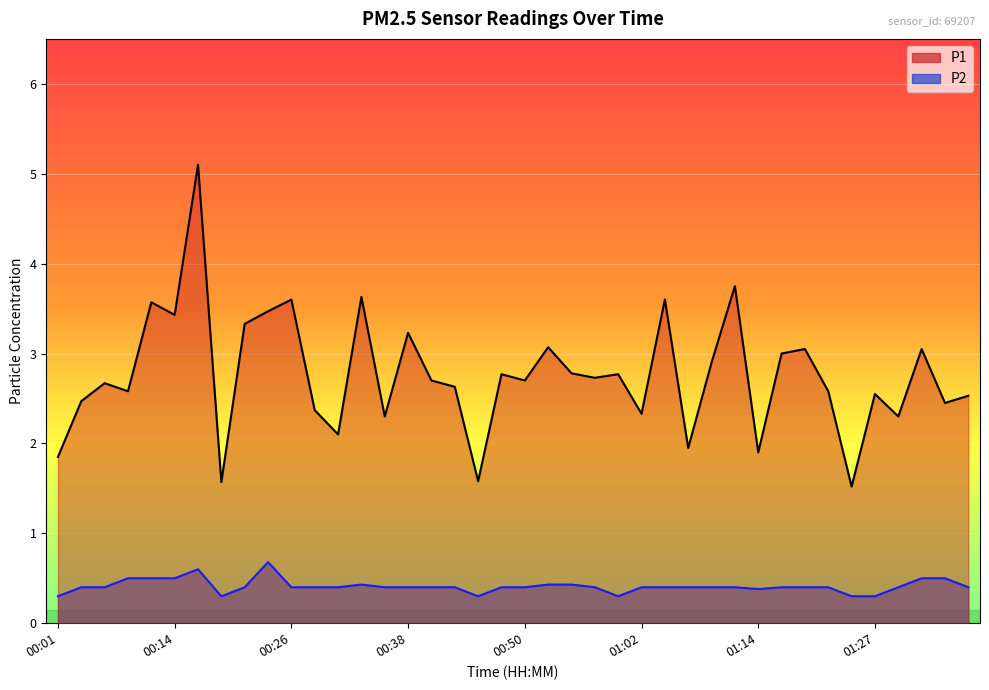

List the series in order of their overall mean, highest first.

P1, P2